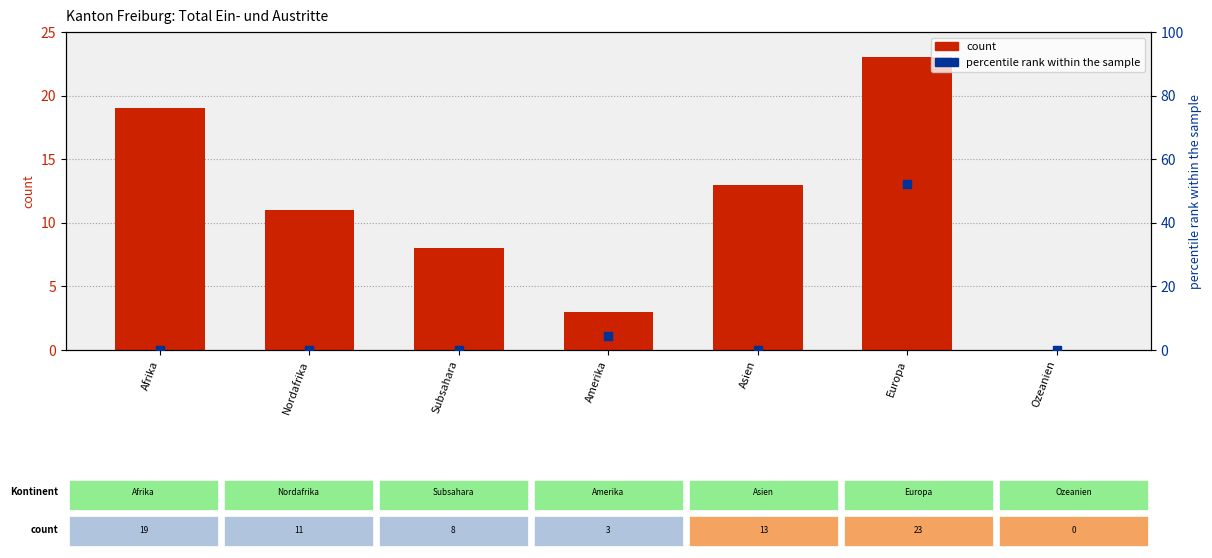

Which series reaches the maximum Y coordinate?

Gesuche Rueckkehrhilfe